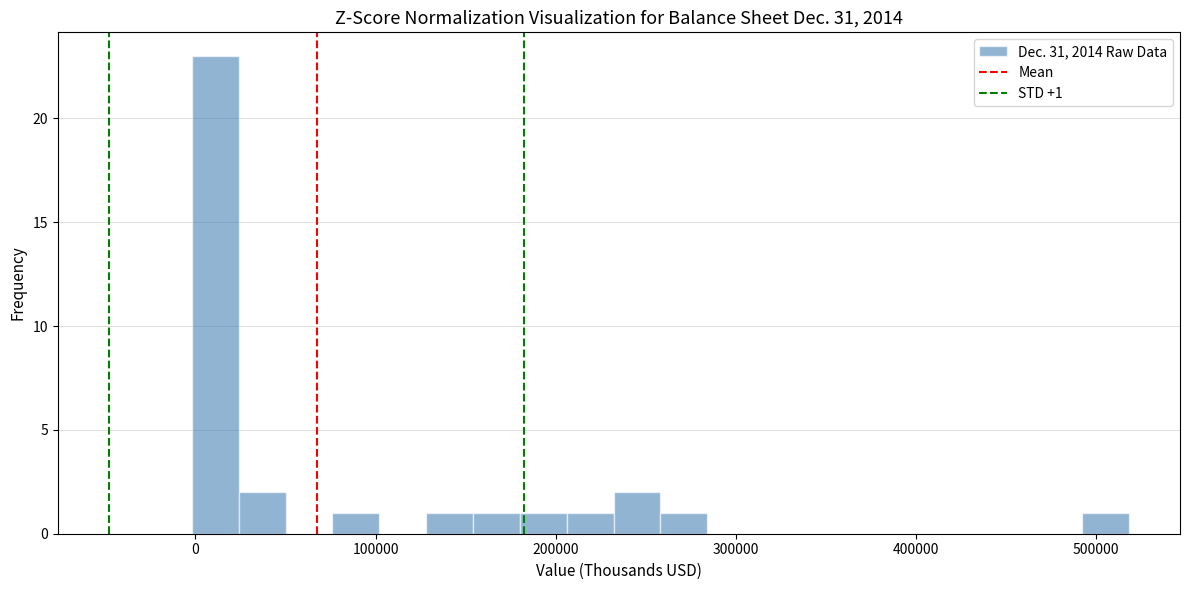

Read against the x-axis, roughly where is the centre of the tallest bar?

10000